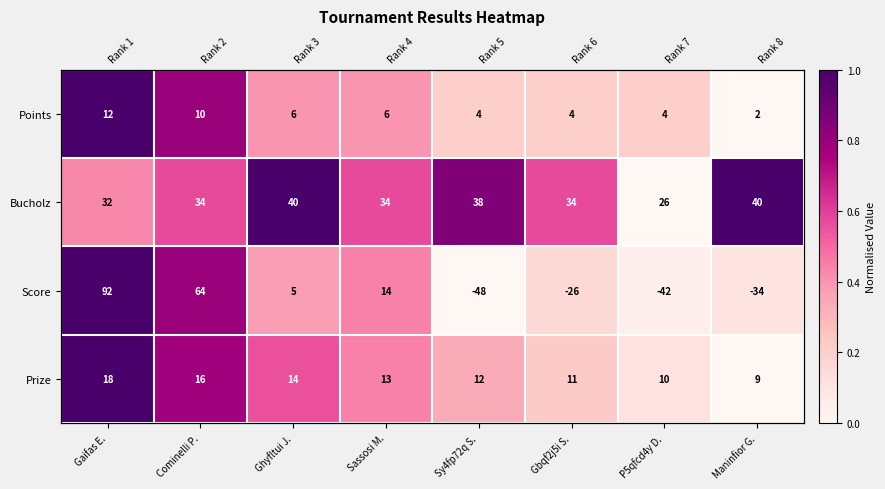

What is the difference between the highest and lowest values at Gbqf2j5i S.?

0.4